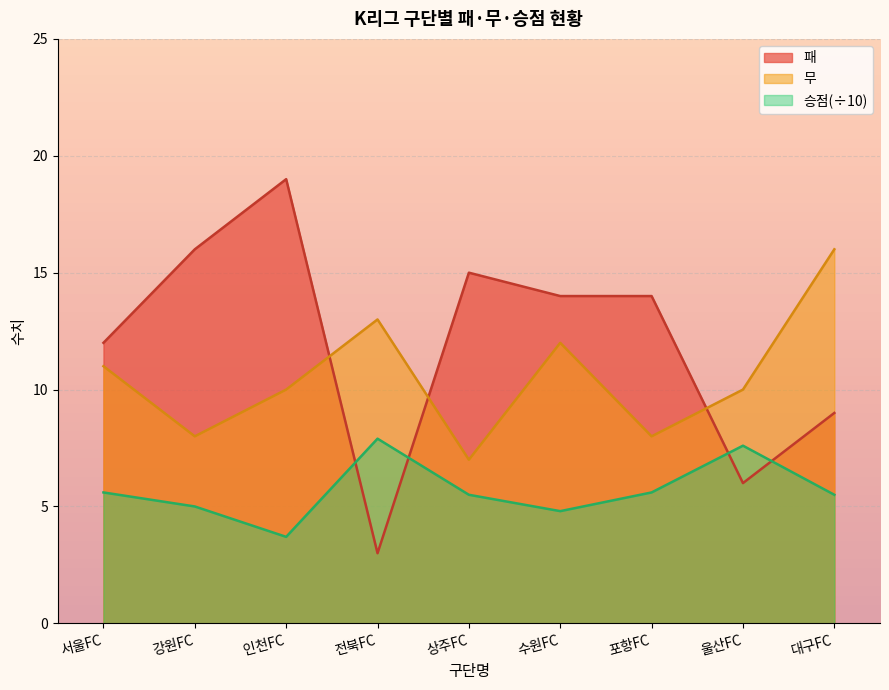

What is the spread (max minus min) of values at 전북FC?

10.0